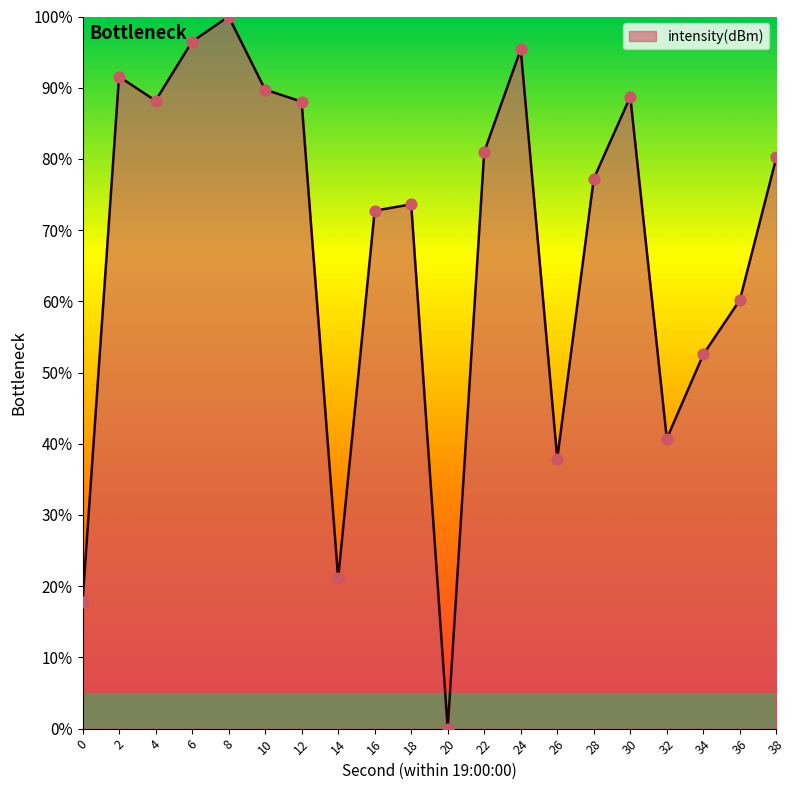

Which has a higher value, 12 or 24?

24